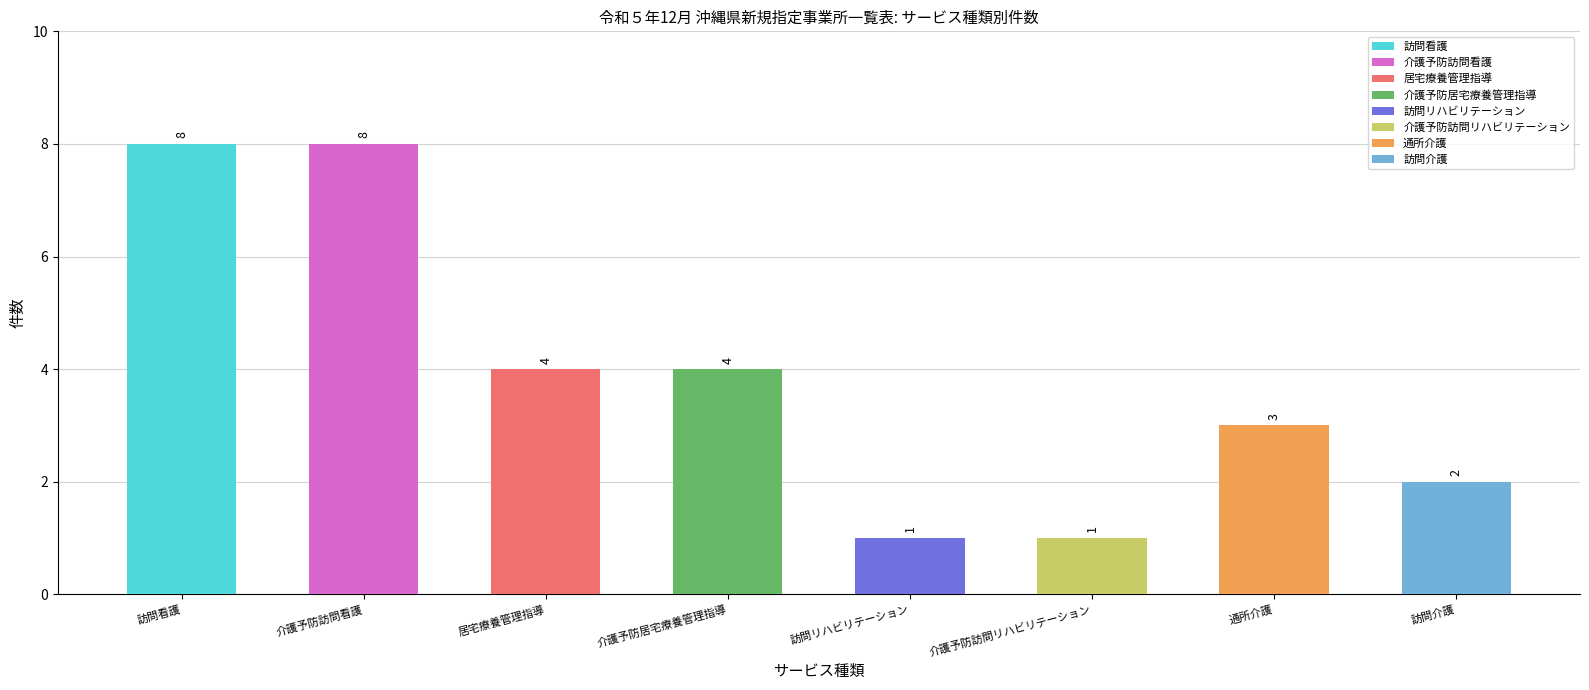

Reading left to right, list all the values displayed in this chart.

訪問看護=8	介護予防訪問看護=8	居宅療養管理指導=4	介護予防居宅療養管理指導=4	訪問リハビリテーション=1	介護予防訪問リハビリテーション=1	通所介護=3	訪問介護=2